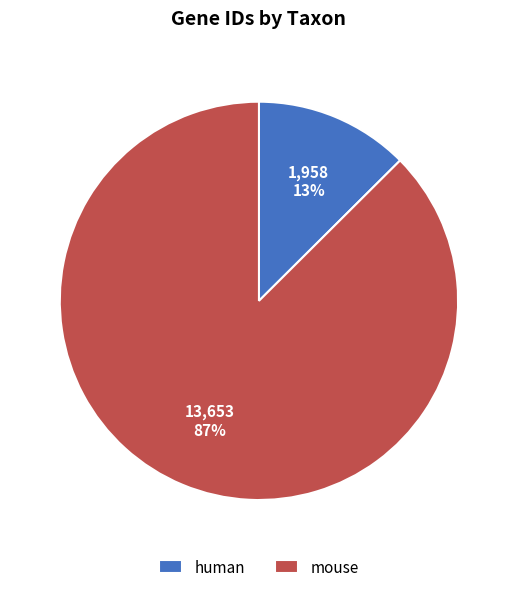

Which has a higher value, mouse or human?

mouse